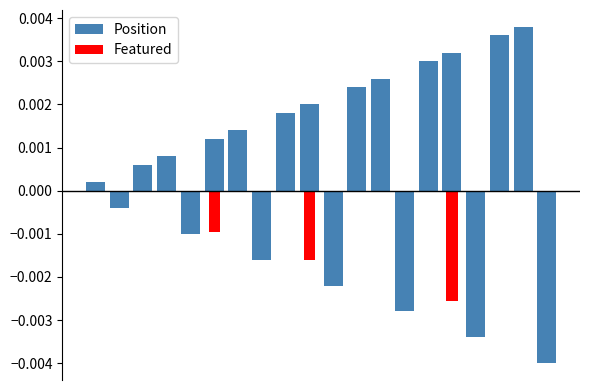

Which has a higher value, 3 or 10?

3